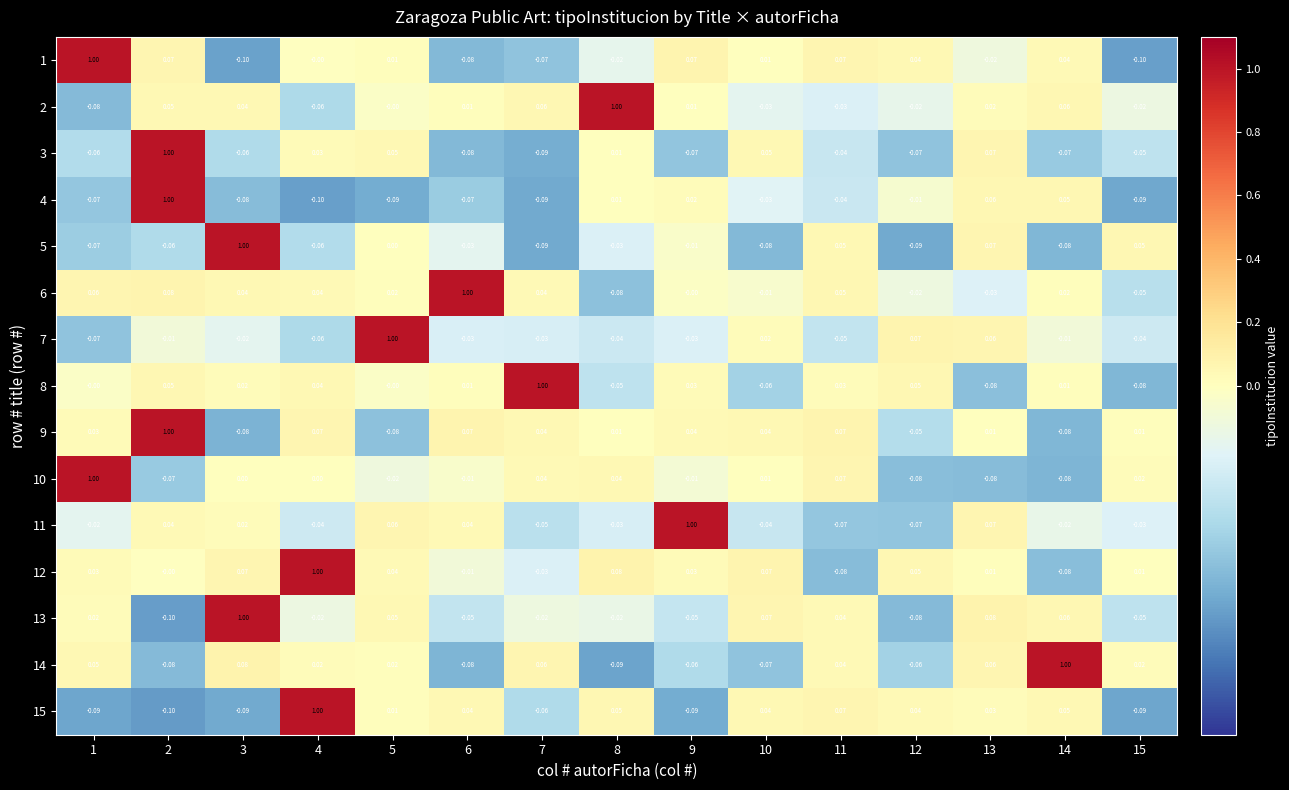

Is the value of 14 at 7 greater than the value of 3 at 5?

Yes